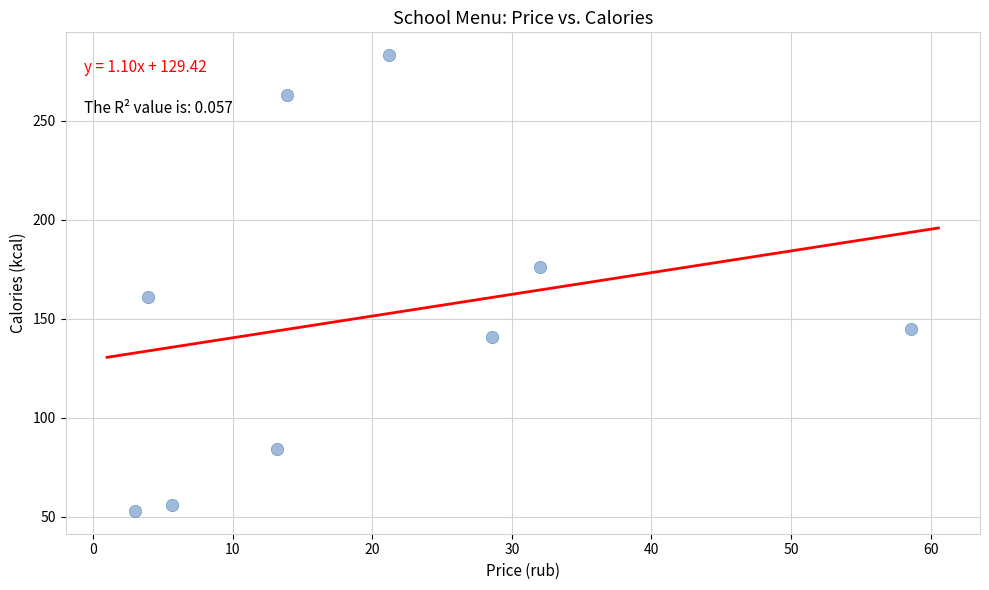

What is the range of Y values (max minus min)?

230